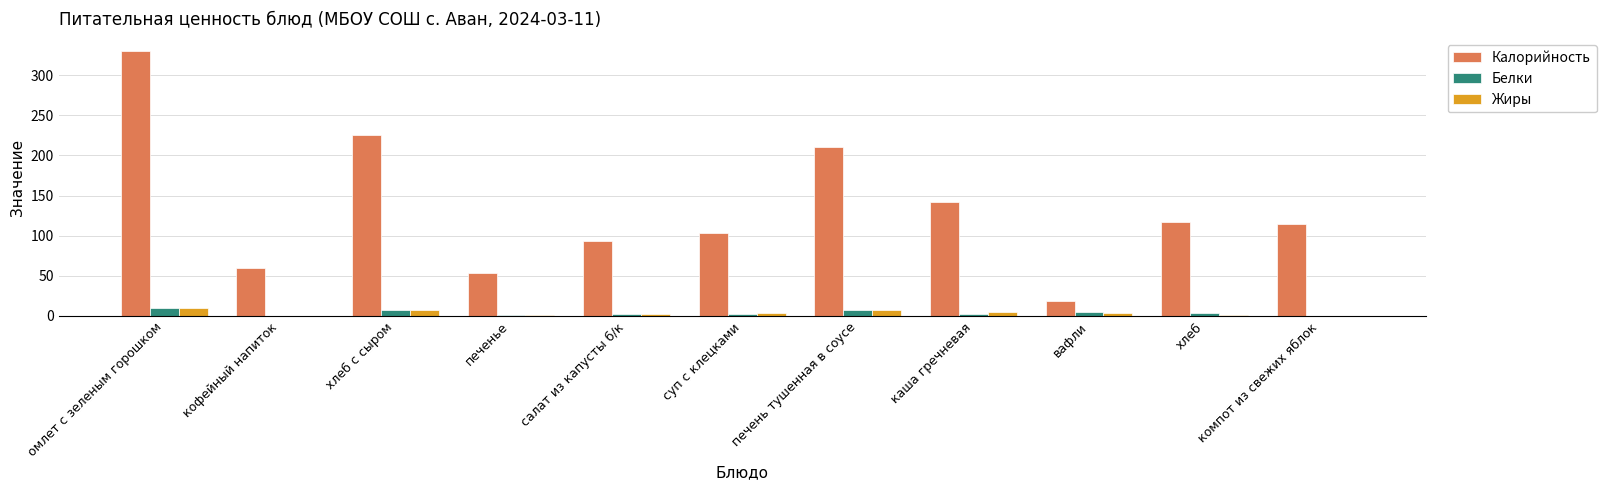

Which series has the largest range (max minus min)?

Калорийность